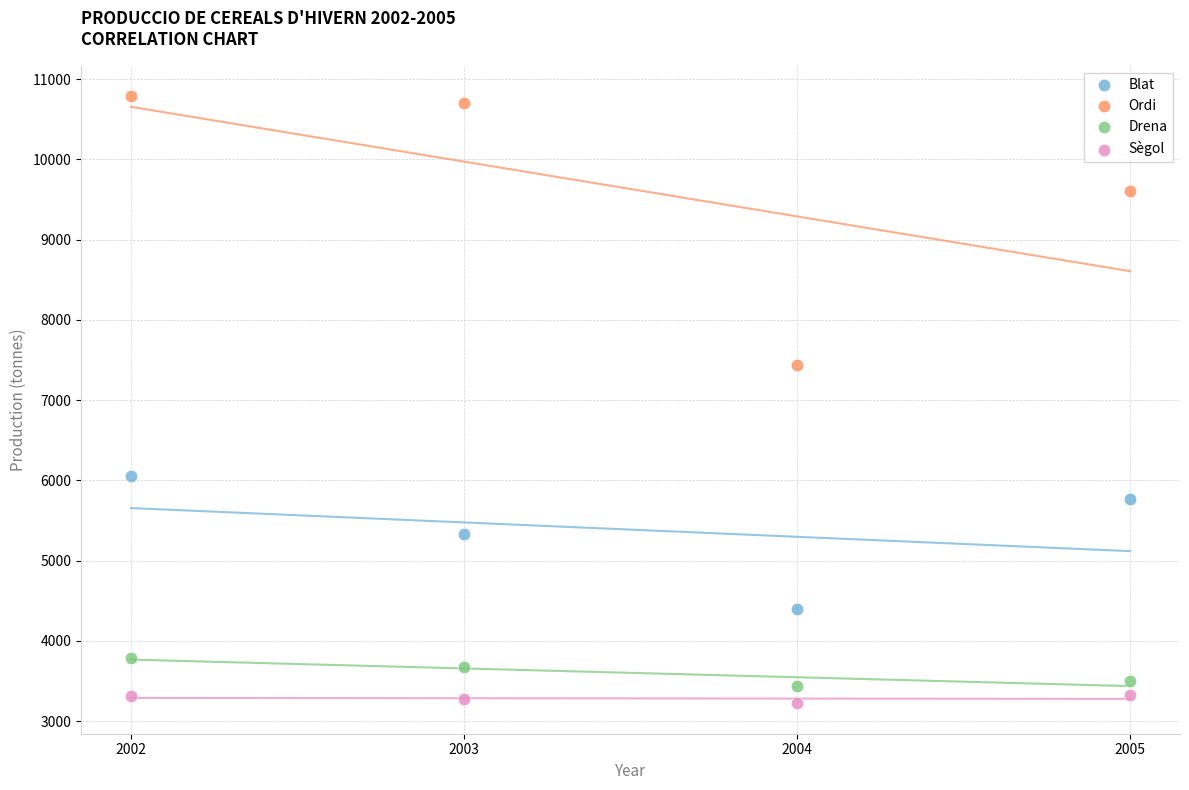

What is the X range (max minus min) for the scatter plot?

3